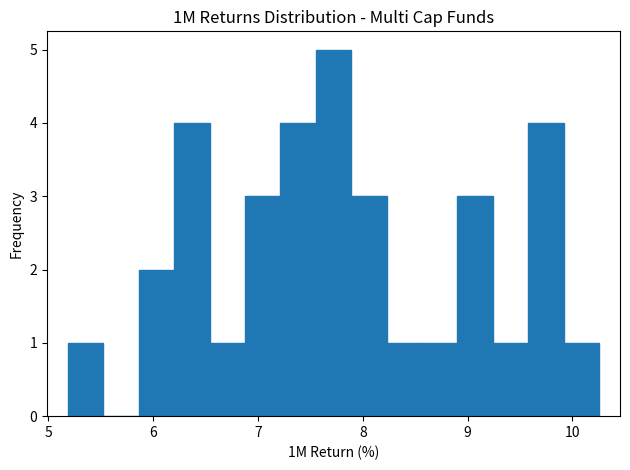

Read against the x-axis, roughly where is the centre of the tallest bar?

7.7